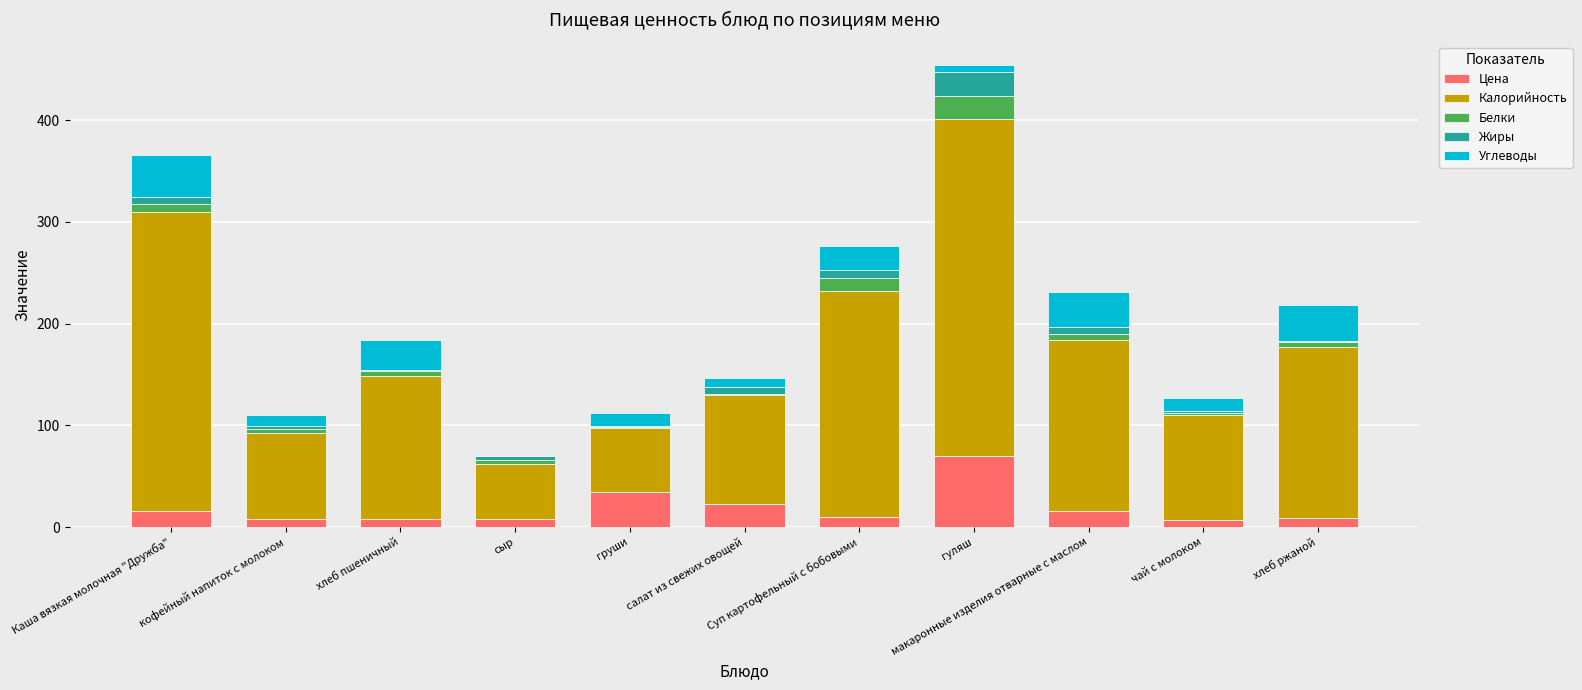

Count the number of categories in the chart.

11